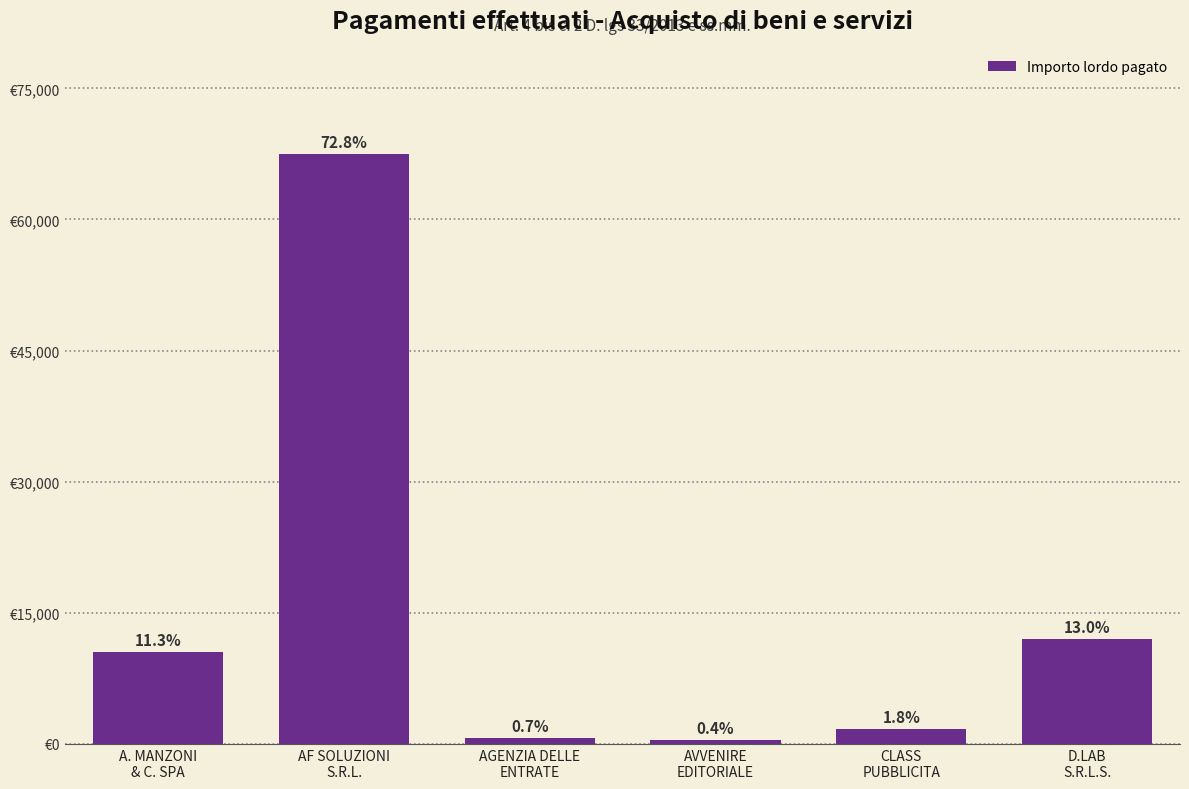

Rank the categories by value from lowest to highest.

AVVENIRE
EDITORIALE, AGENZIA DELLE
ENTRATE, CLASS
PUBBLICITA, A. MANZONI
& C. SPA, D.LAB
S.R.L.S., AF SOLUZIONI
S.R.L.